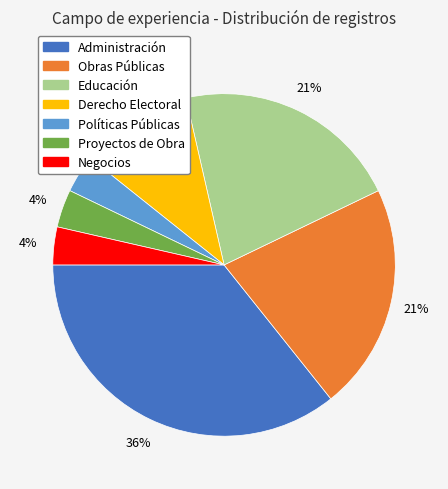

Combined, do Proyectos de Obra and Políticas Públicas account for over 50%?

No